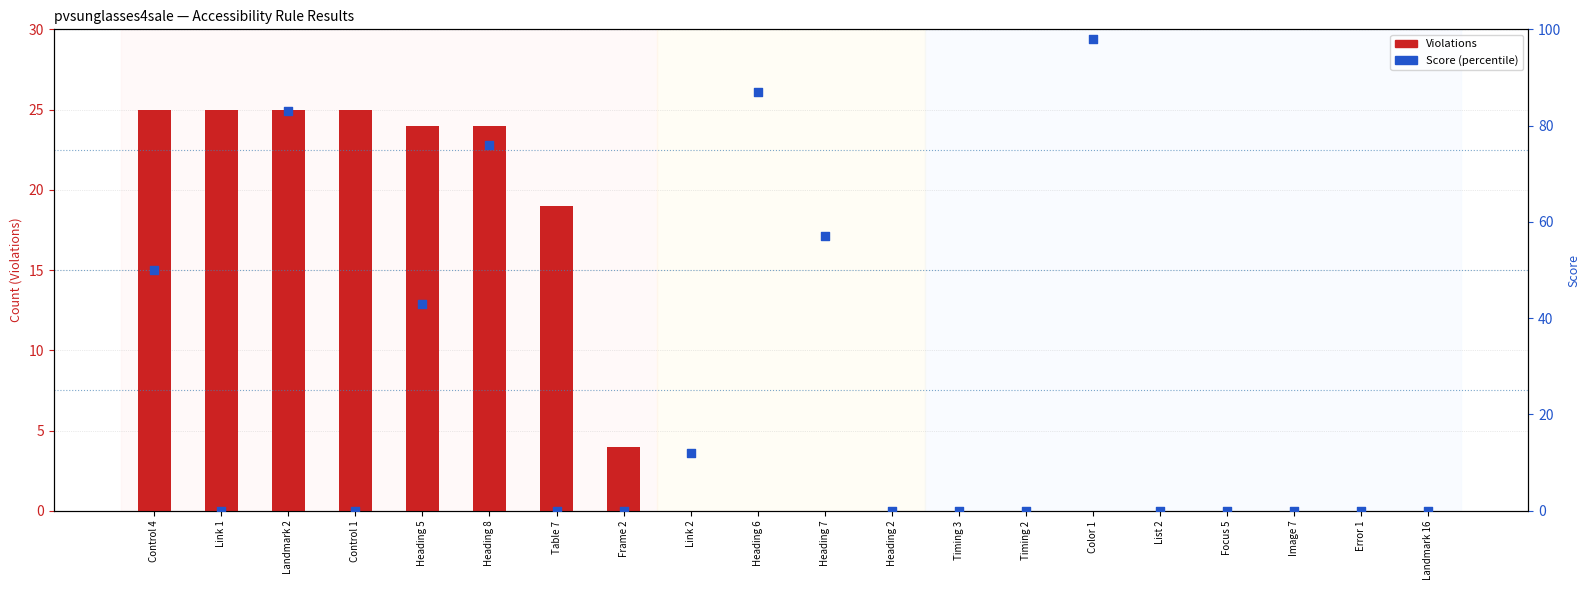

Which series contains the lowest Y value?

Violations